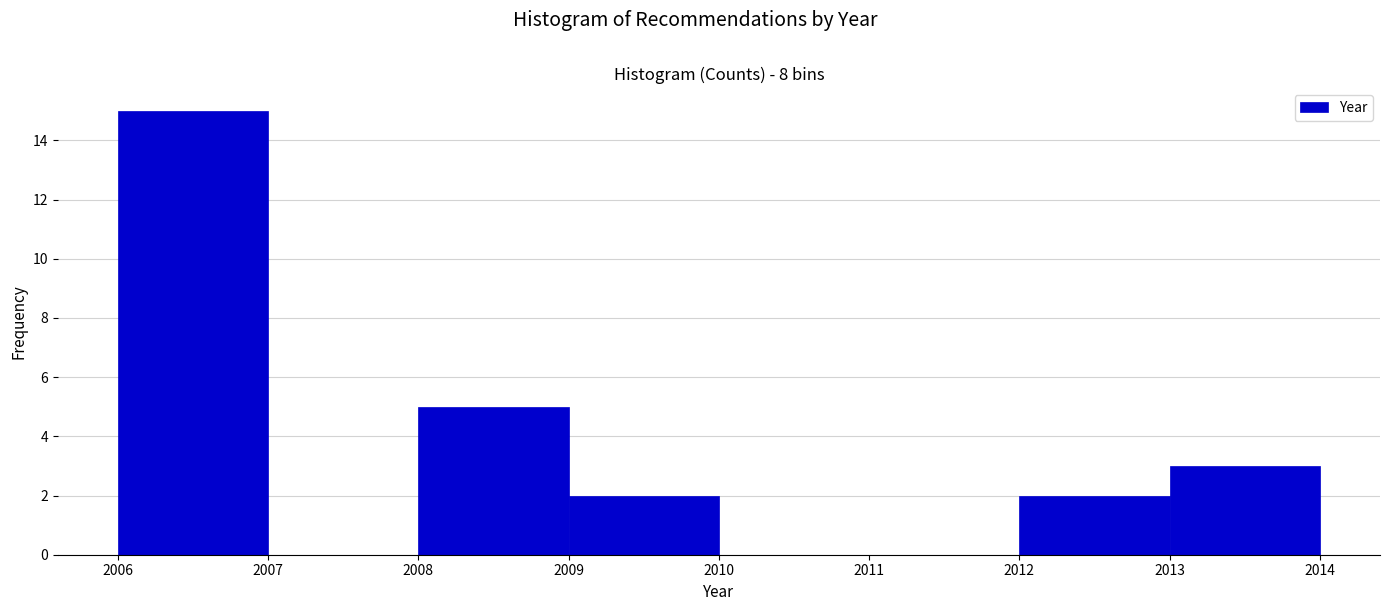

Reading left to right, list every bar in this chart as the range it spans on the x-axis followed by its height. The values are not printed on the chart, so give them approximately, as read against the axis.

2006 to 2007: 15
2007 to 2008: 0
2008 to 2009: 5
2009 to 2010: 2
2010 to 2011: 0
2011 to 2012: 0
2012 to 2013: 2
2013 to 2014: 3